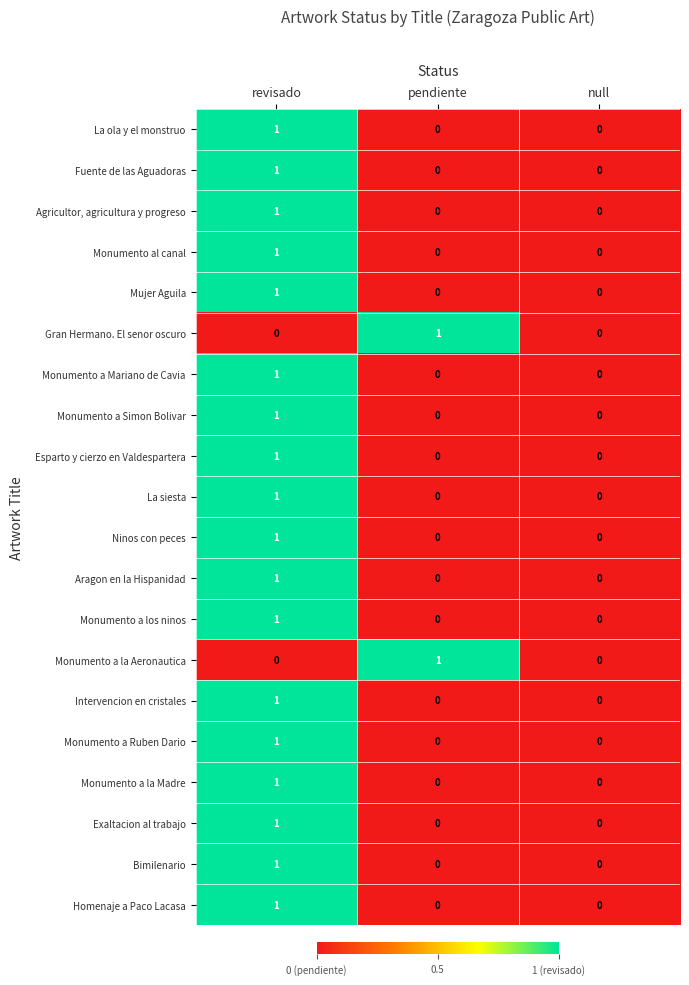

The Monumento a los ninos series shows 0 at null. True or false?

True